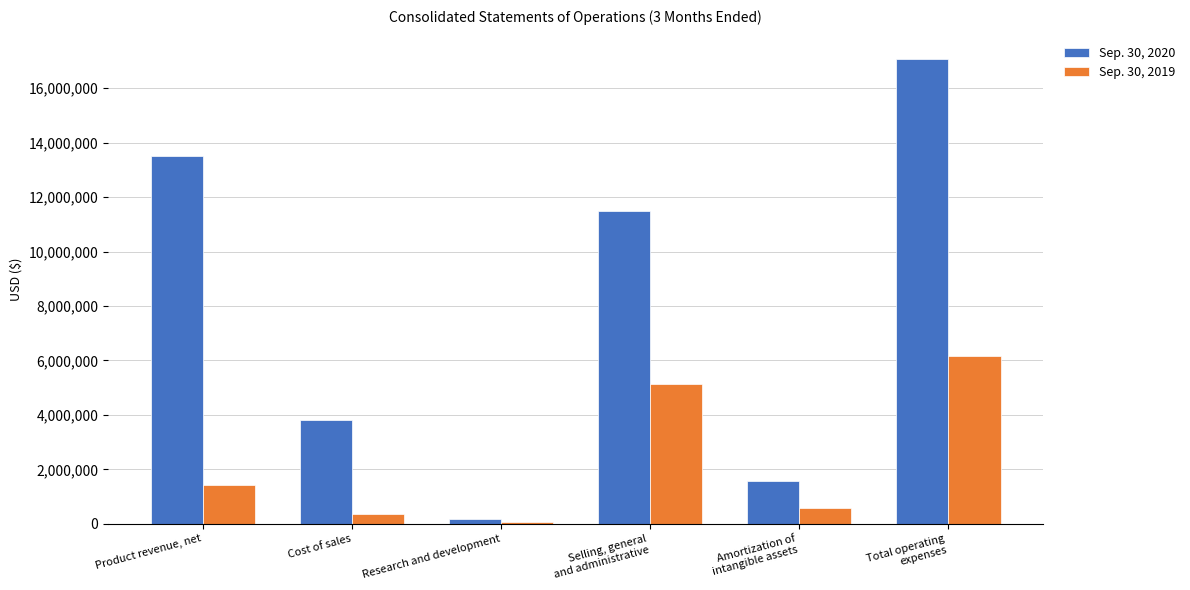

Rank the series by their average value, from lowest to highest.

Sep. 30, 2019, Sep. 30, 2020